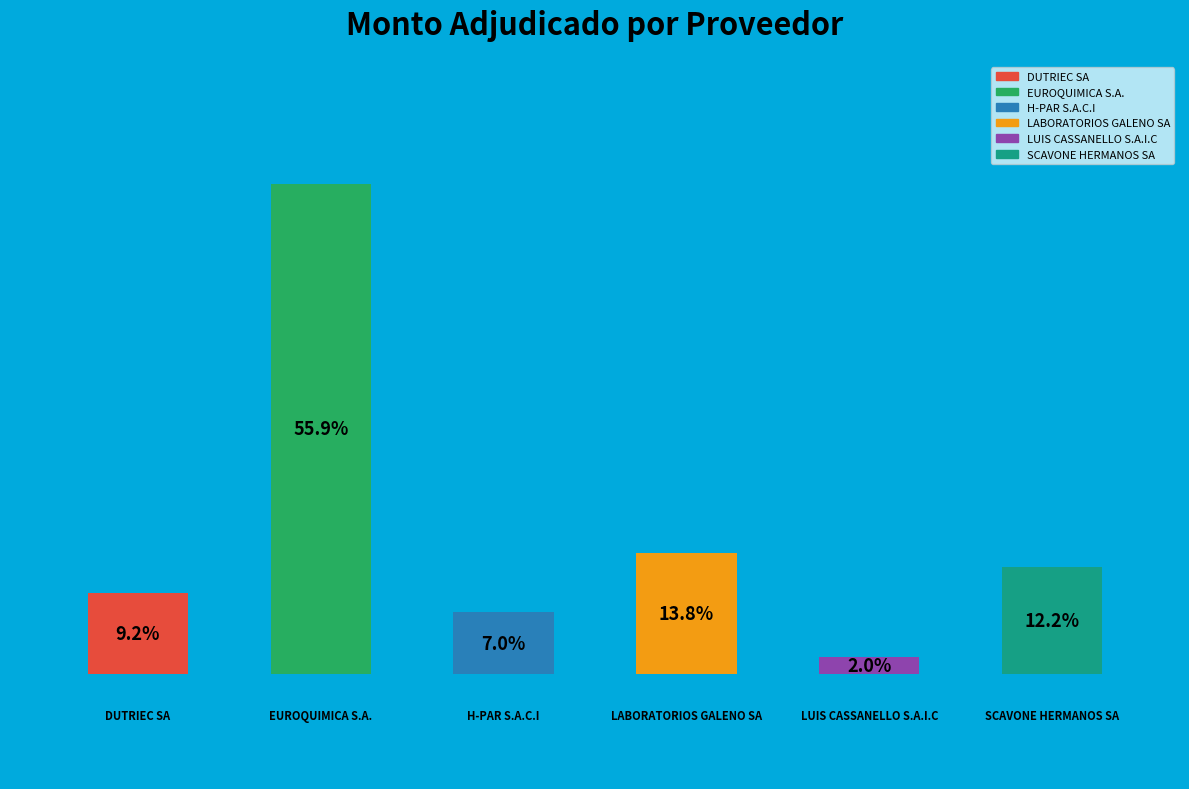

How many bars are there in total?

6